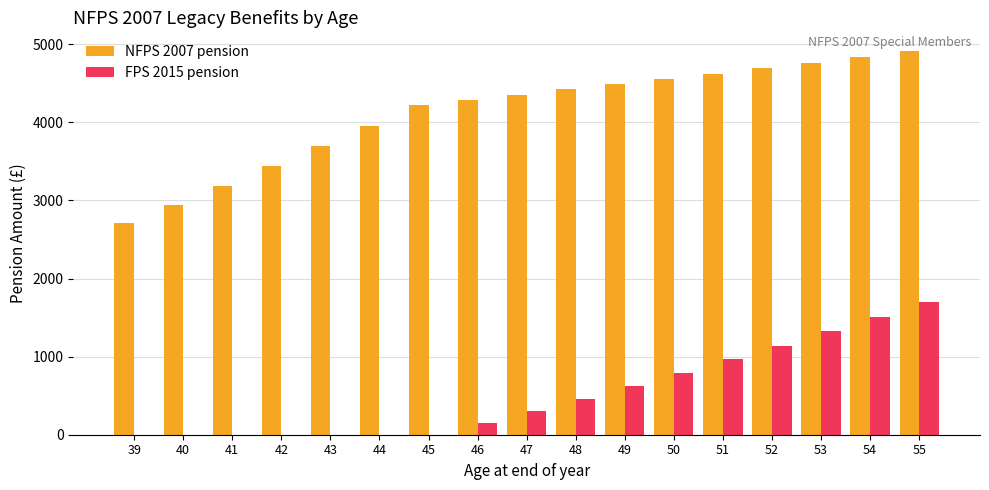

The value of NFPS 2007 pension at 46 is 7507.8. True or false?

False